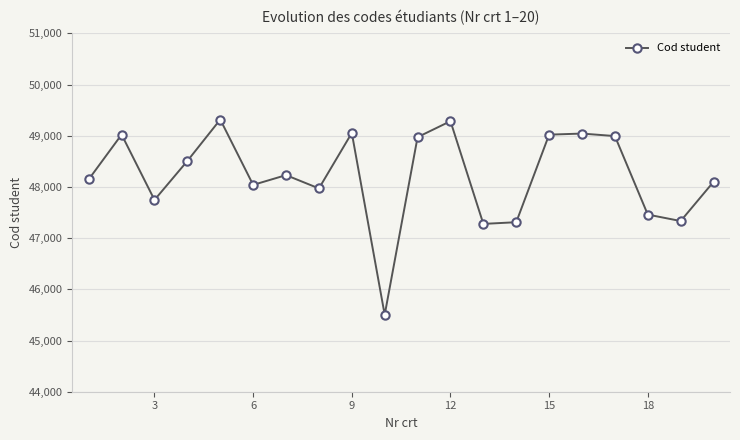

Does the chart display data point markers on the line(s)?

Yes